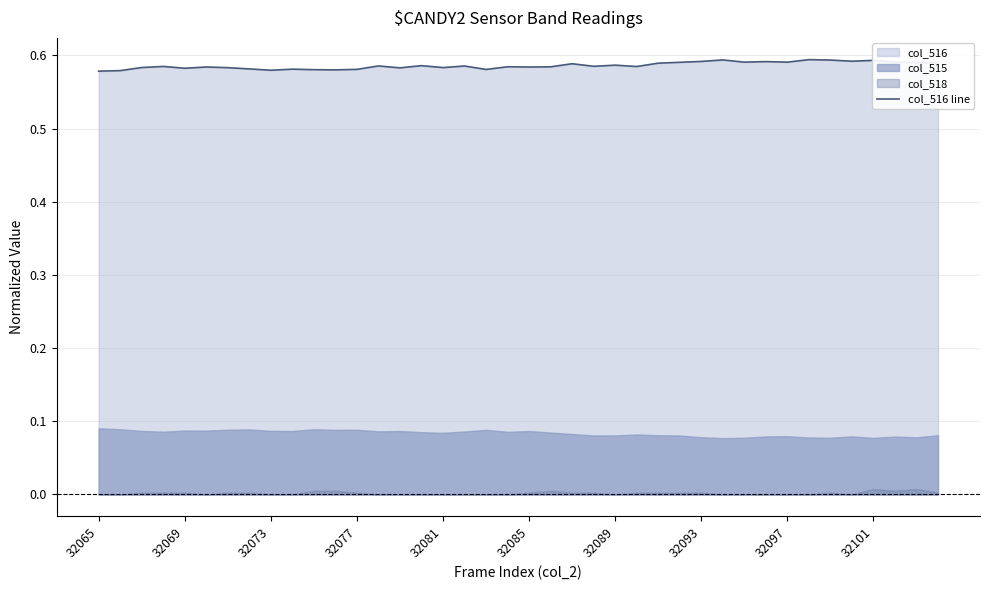

What is the value of the 4th point from the left?

0.6